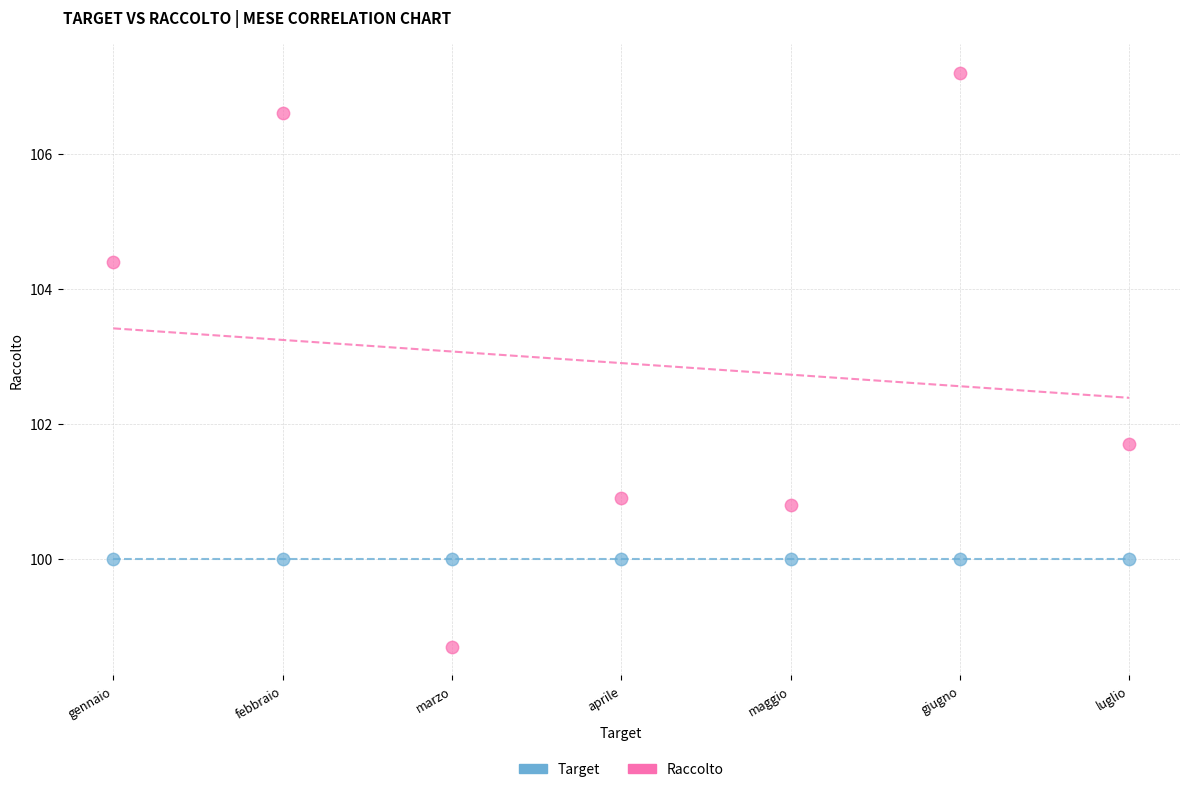

Across all series, what Y value is closest to 102?

101.7